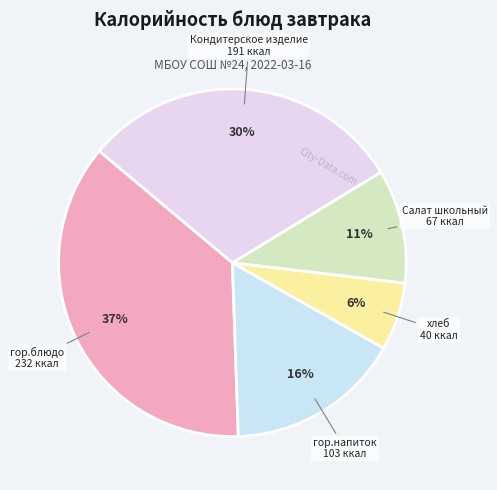

Which category has the smallest portion of the pie?

хлеб